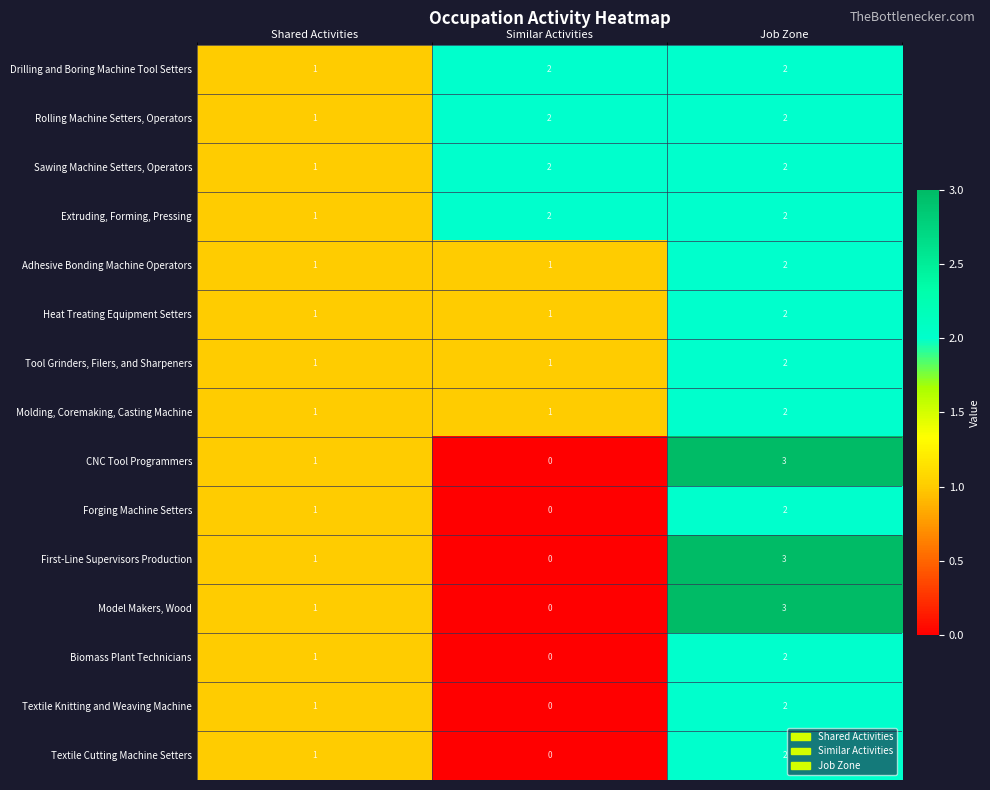

What is the sum of all Rolling Machine Setters, Operators values?

5